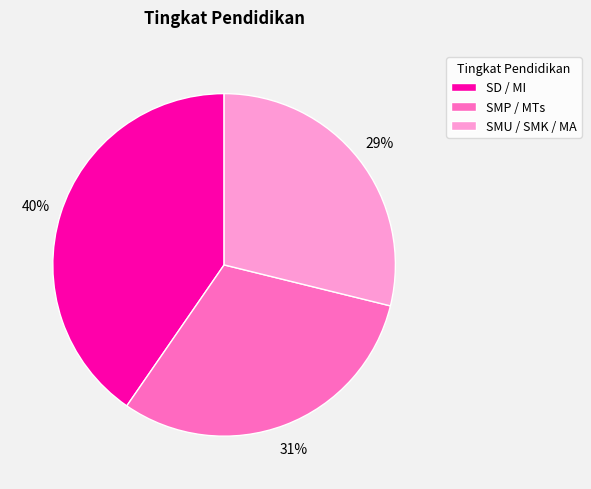

What is the smallest slice in the pie chart?

SMU / SMK / MA